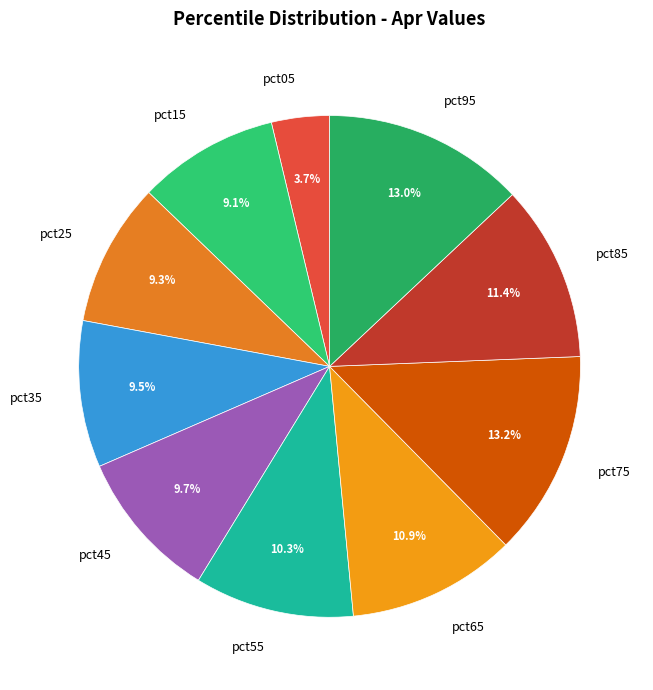

Is there a majority slice in this chart?

No